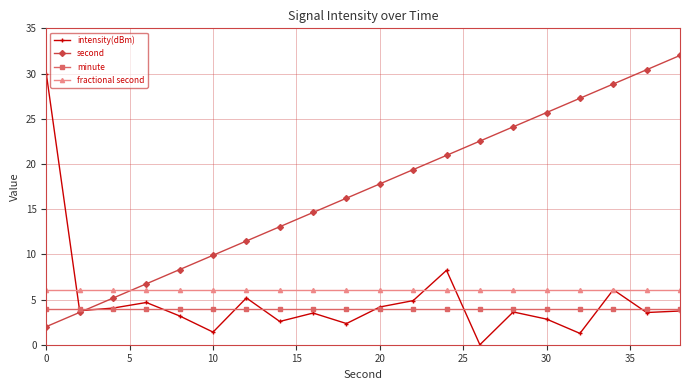

True or false: fractional second and minute intersect in this chart.

False